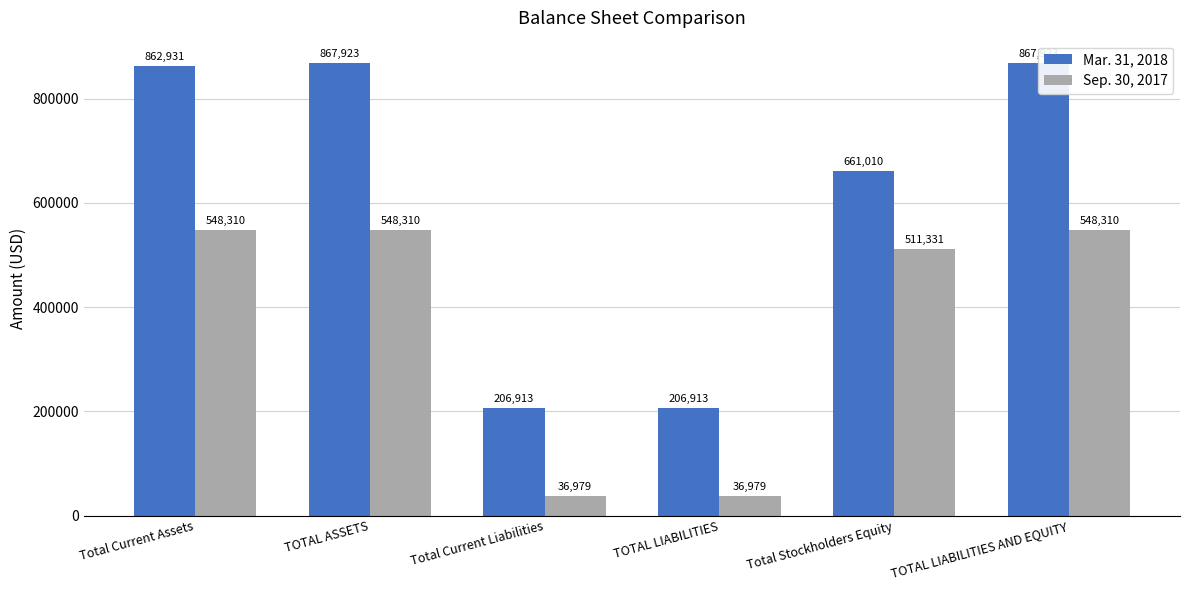

Which has a higher value, Total Stockholders Equity or TOTAL LIABILITIES AND EQUITY?

TOTAL LIABILITIES AND EQUITY